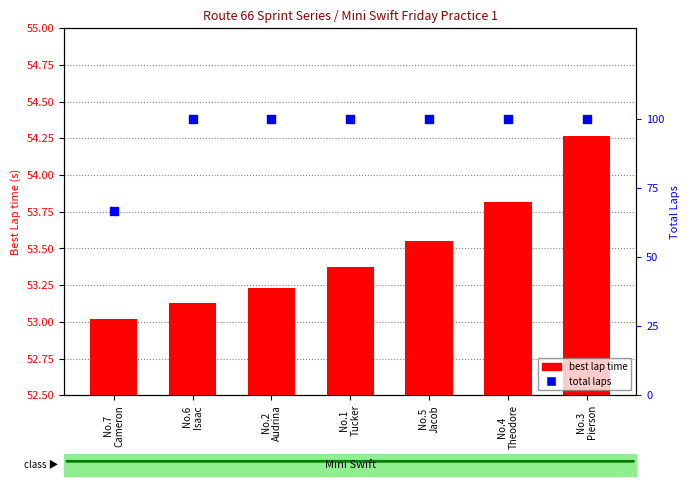

Is the value of best lap time at No.3
Pierson greater than the value of total laps at No.3
Pierson?

No